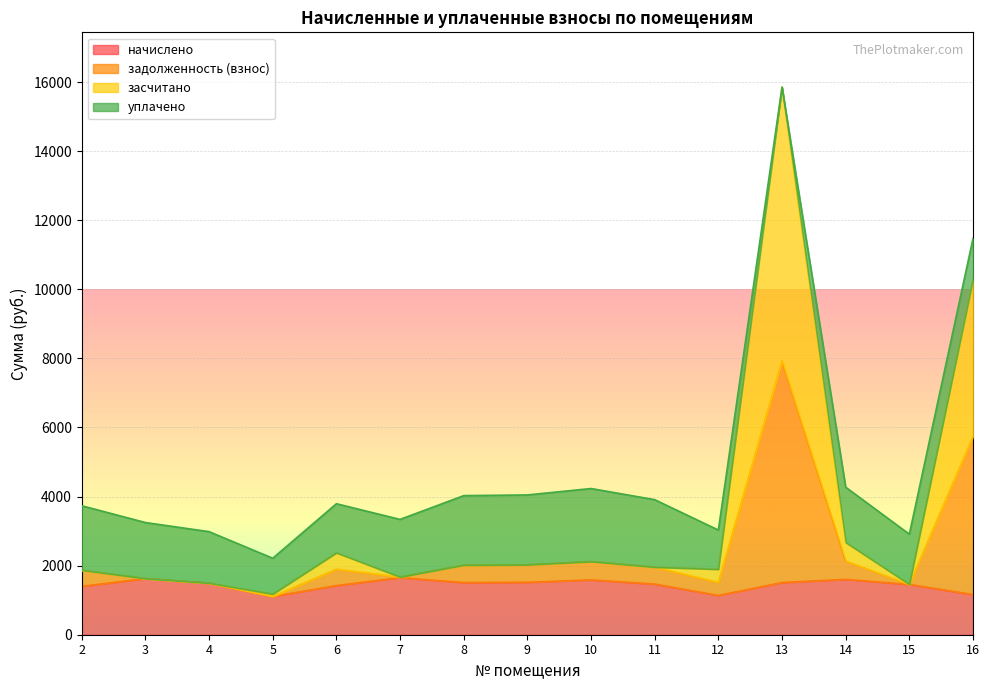

True or false: начислено and задолженность (взнос) intersect in this chart.

False